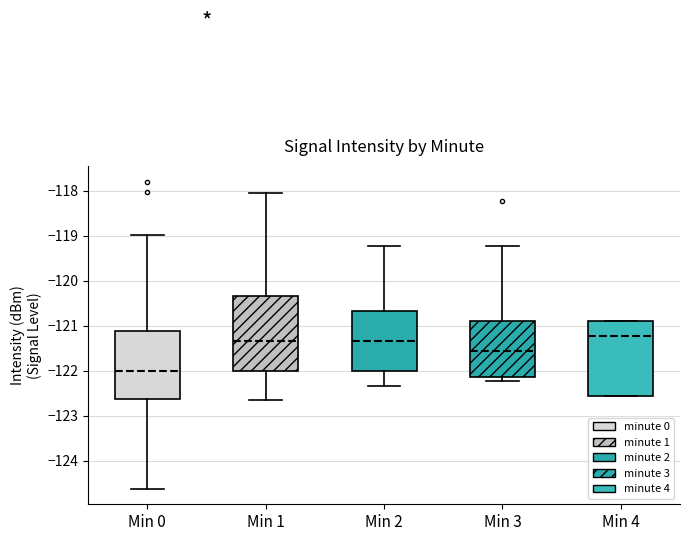

Where is the lower edge of the box for Min 4 on the y-axis? The values are not printed on the chart, so give them approximately, as read against the axis.

-122.6